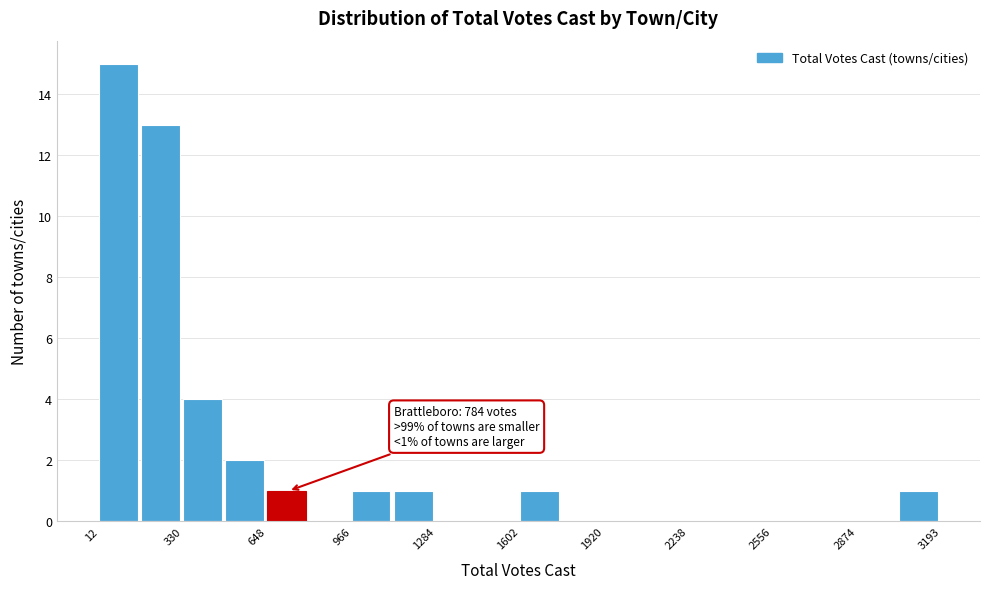

Read against the x-axis, roughly where is the centre of the tallest bar?

100